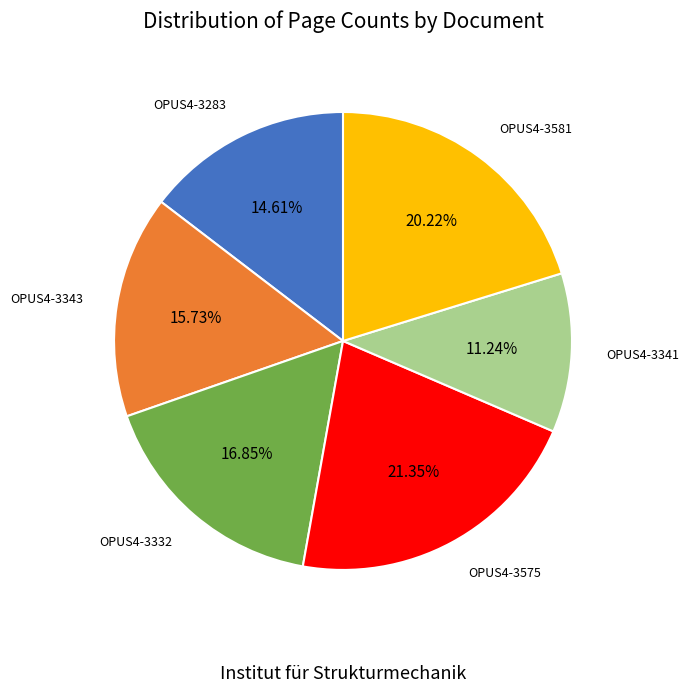

The OPUS4-3581 slice represents 26% of the pie. True or false?

False